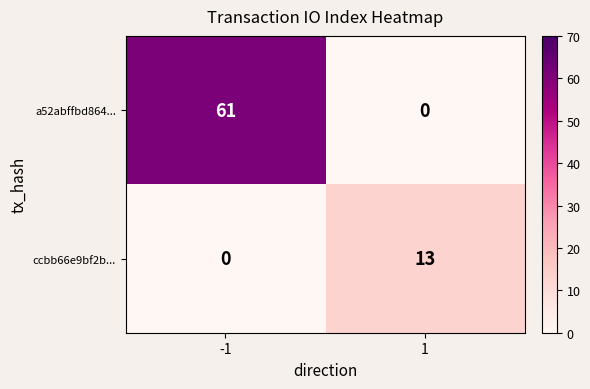

Is it true that ccbb66e9bf2b... equals 0 at -1?

True